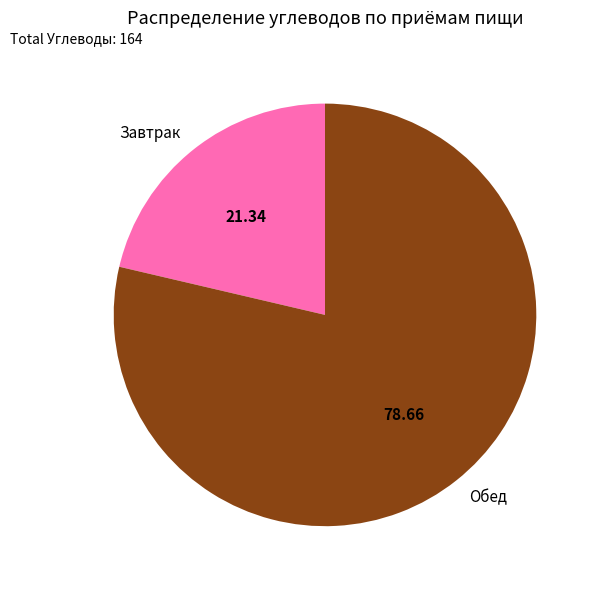

Do Завтрак and Обед together represent more than half of the pie?

Yes